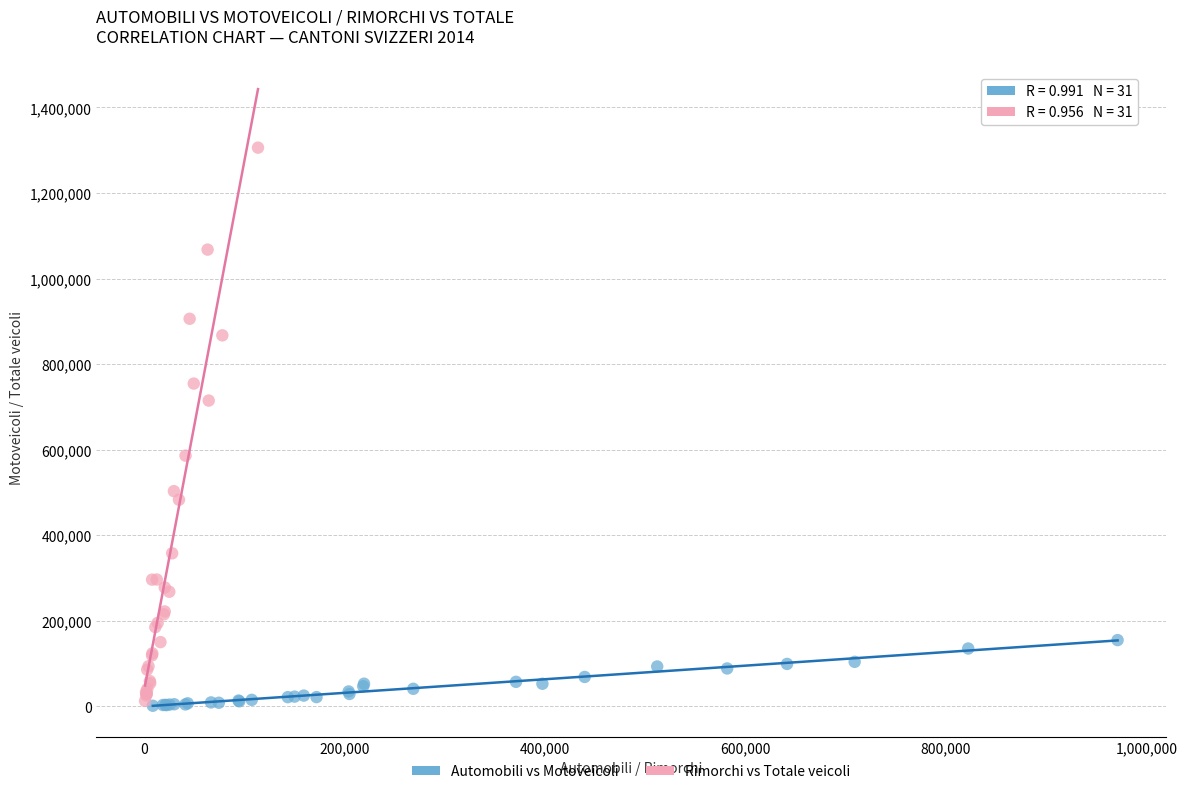

Which series reaches the maximum Y coordinate?

Rimorchi vs Totale veicoli